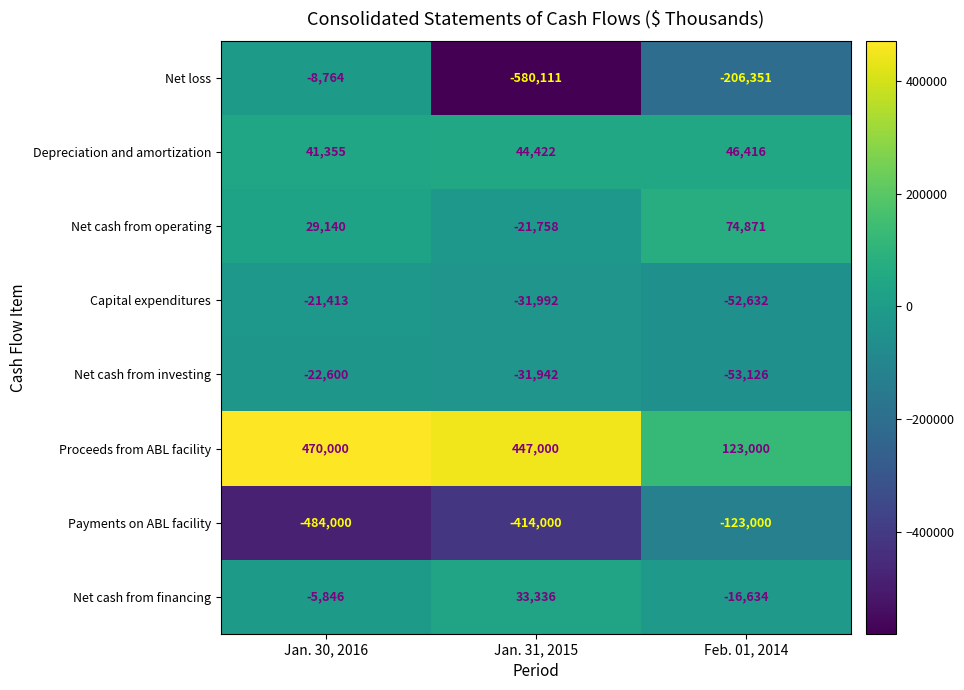

True or false: Payments on ABL facility has a value of -484000 at Jan. 30, 2016.

True